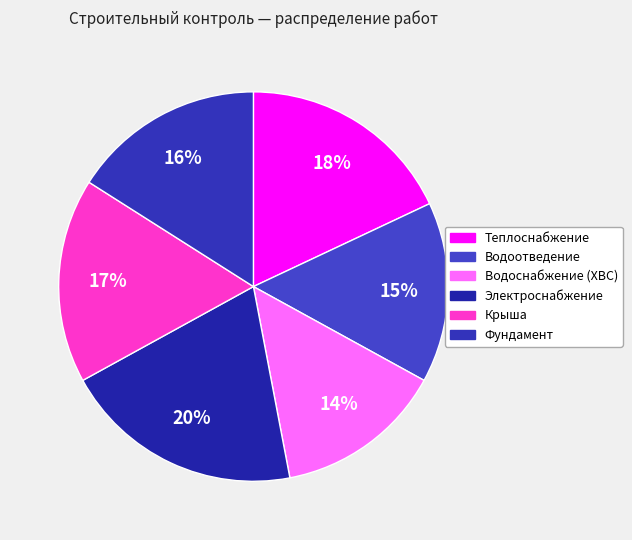

Rank the categories by value from highest to lowest.

Электроснабжение, Теплоснабжение, Крыша, Фундамент, Водоотведение, Водоснабжение (ХВС)